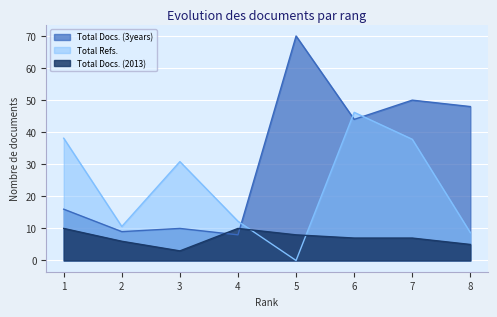

How many positive values does the Total Refs. series have?

7